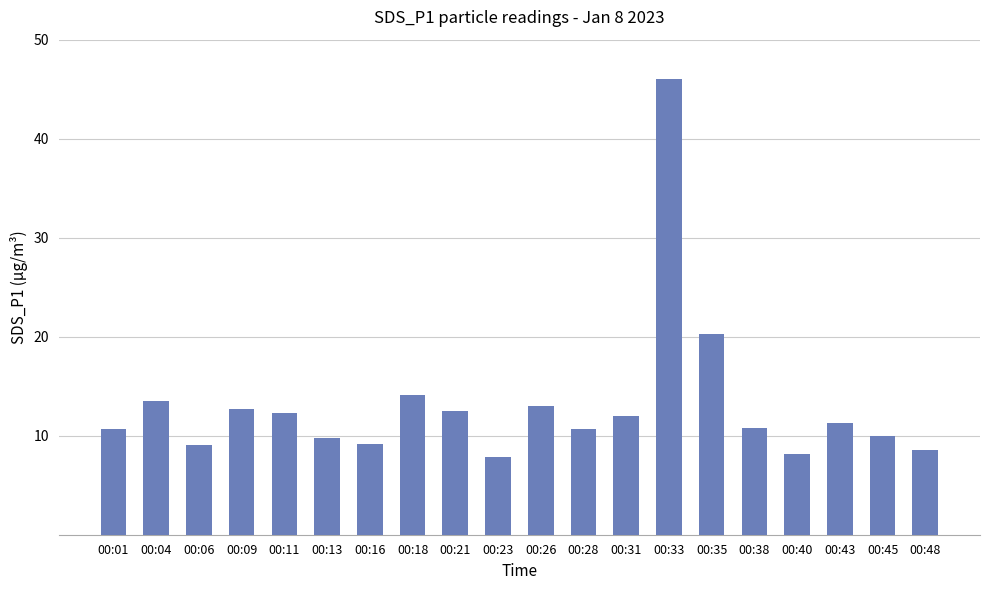

What is the difference between the maximum and minimum values?

38.2